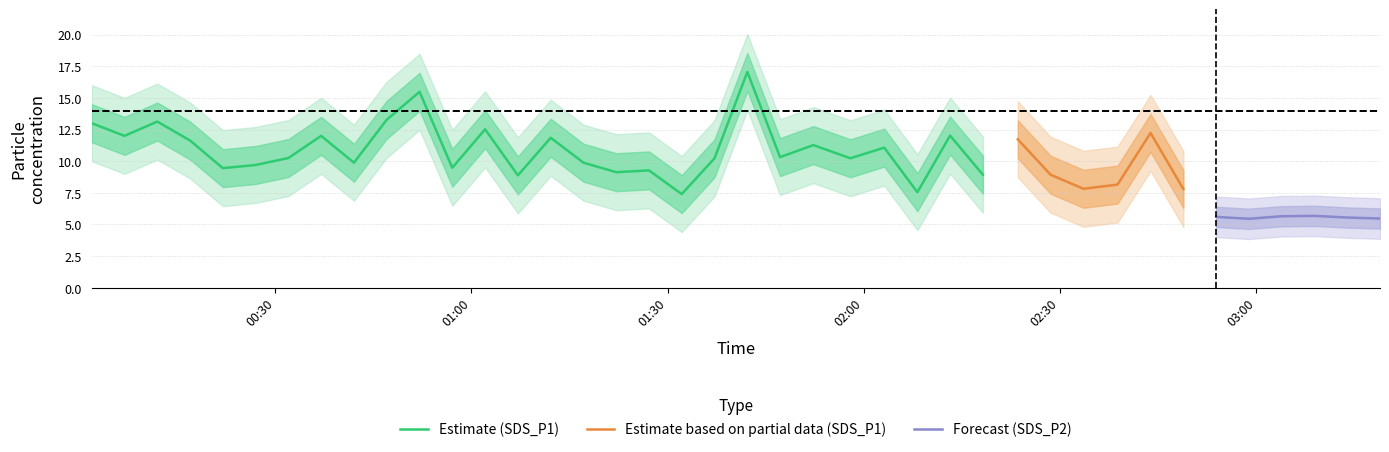

What is the minimum value for Estimate (SDS_P1)?

7.4